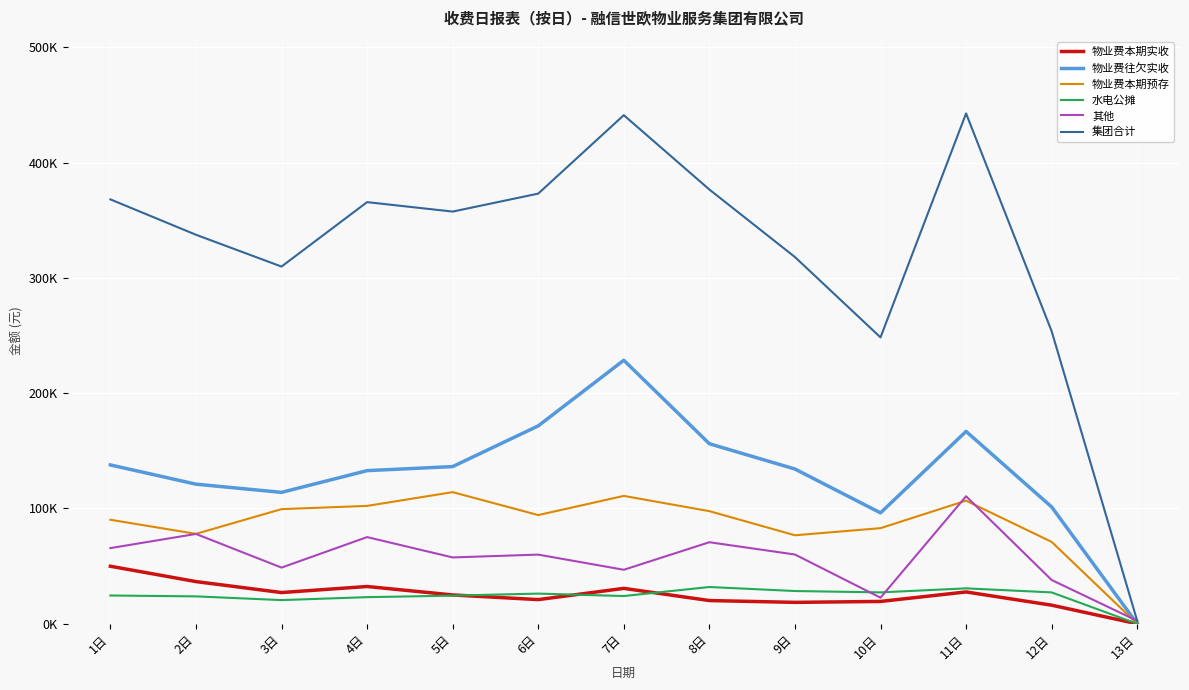

At which category does 物业费往欠实收 reach its first local peak?

7日